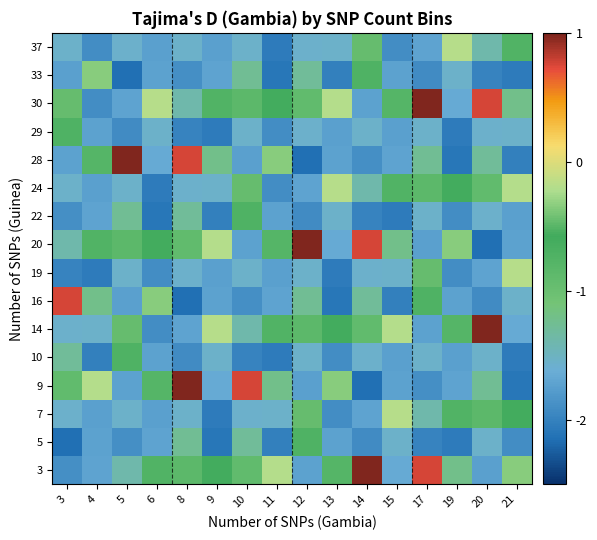

At how many categories does at least one series exceed -1?

16